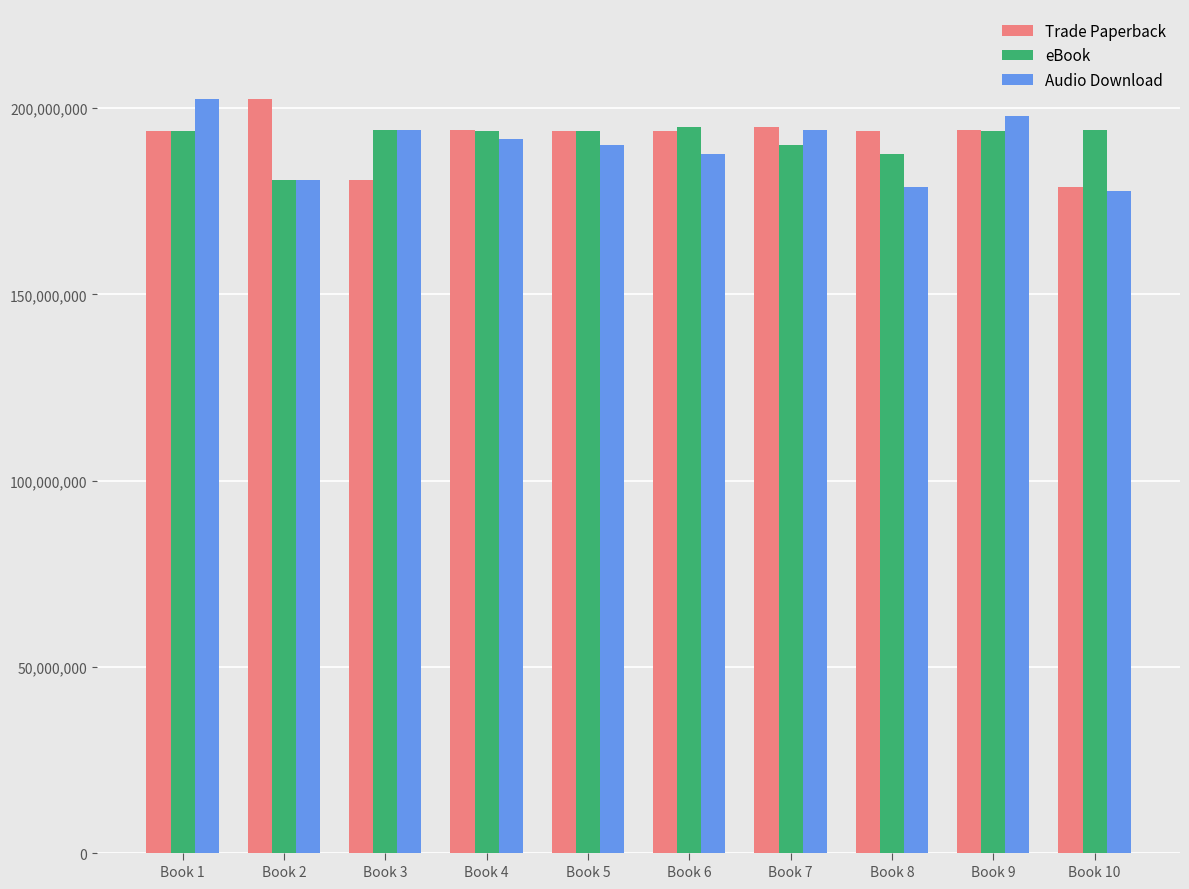

What is the difference between the eBook values at Book 7 and Book 5?

3849527